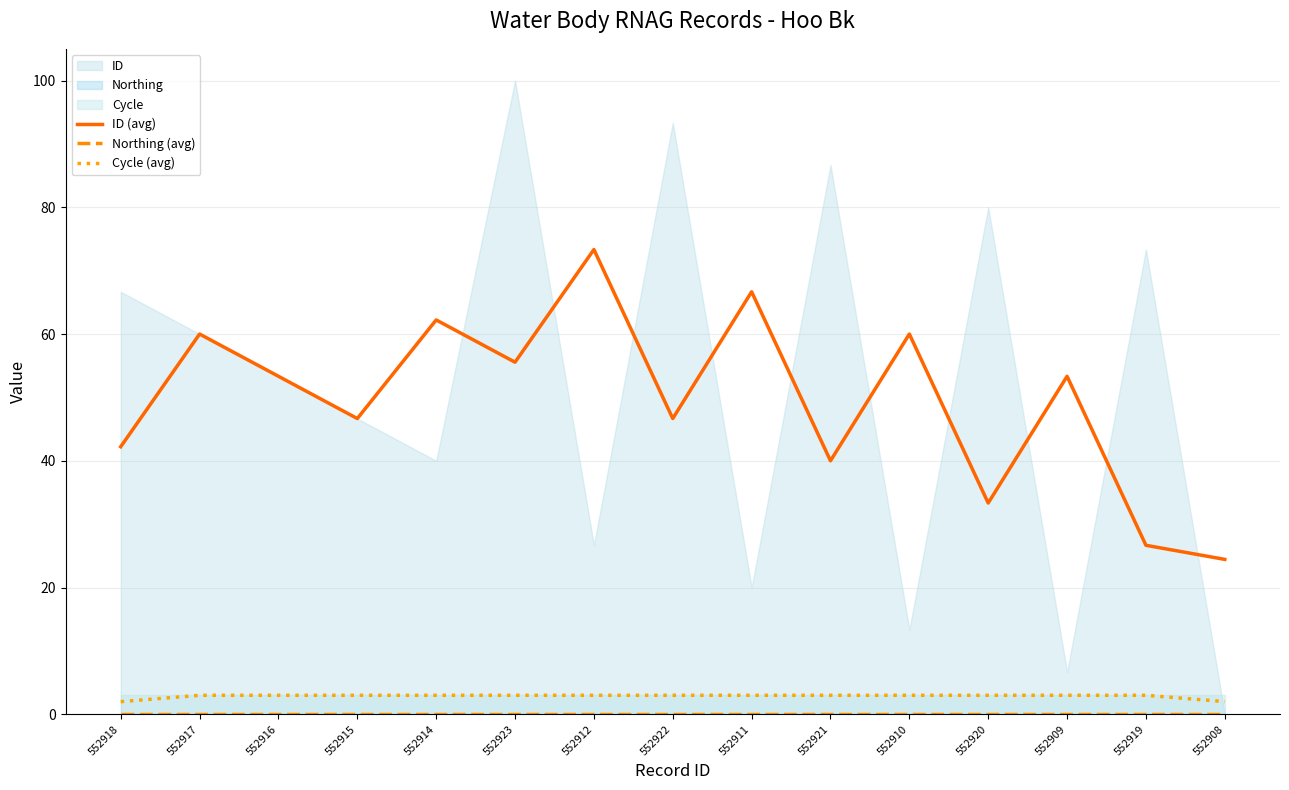

What is the label of the 2nd point from the left?

552917